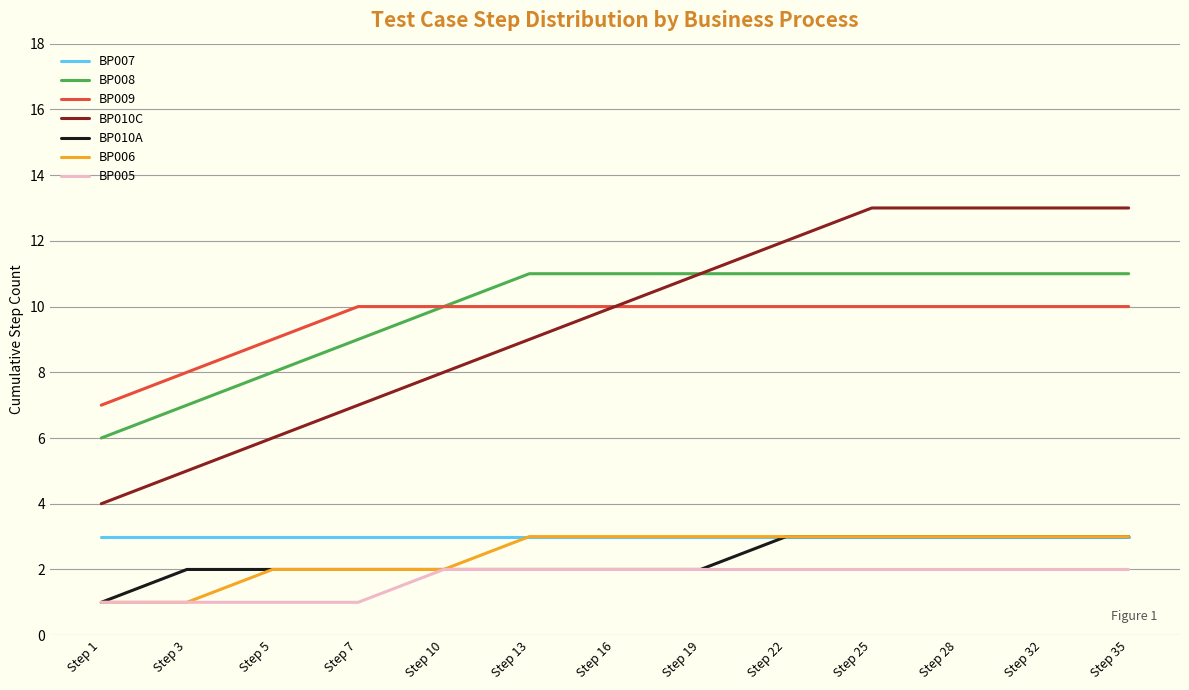

What is the maximum value shown in the chart?

13